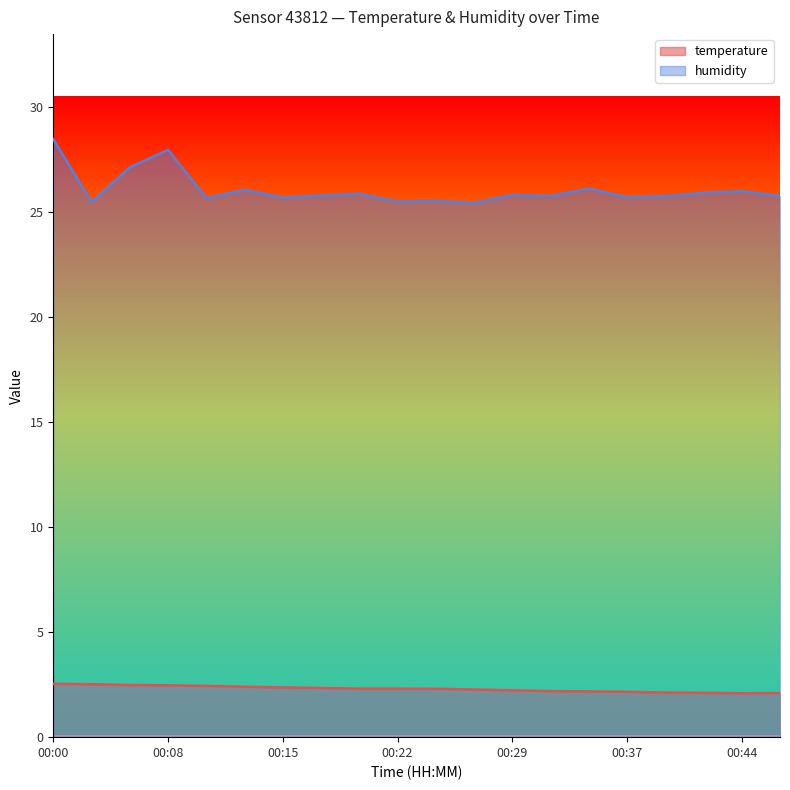

Which category has the highest value across all series?

00:00